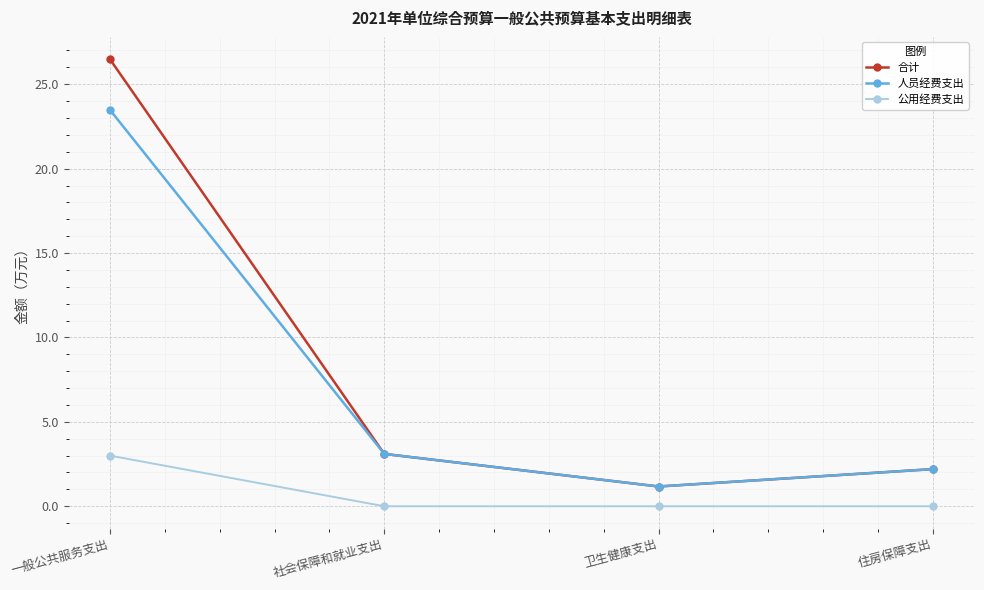

List the series in order of their peak value, lowest first.

公用经费支出, 人员经费支出, 合计